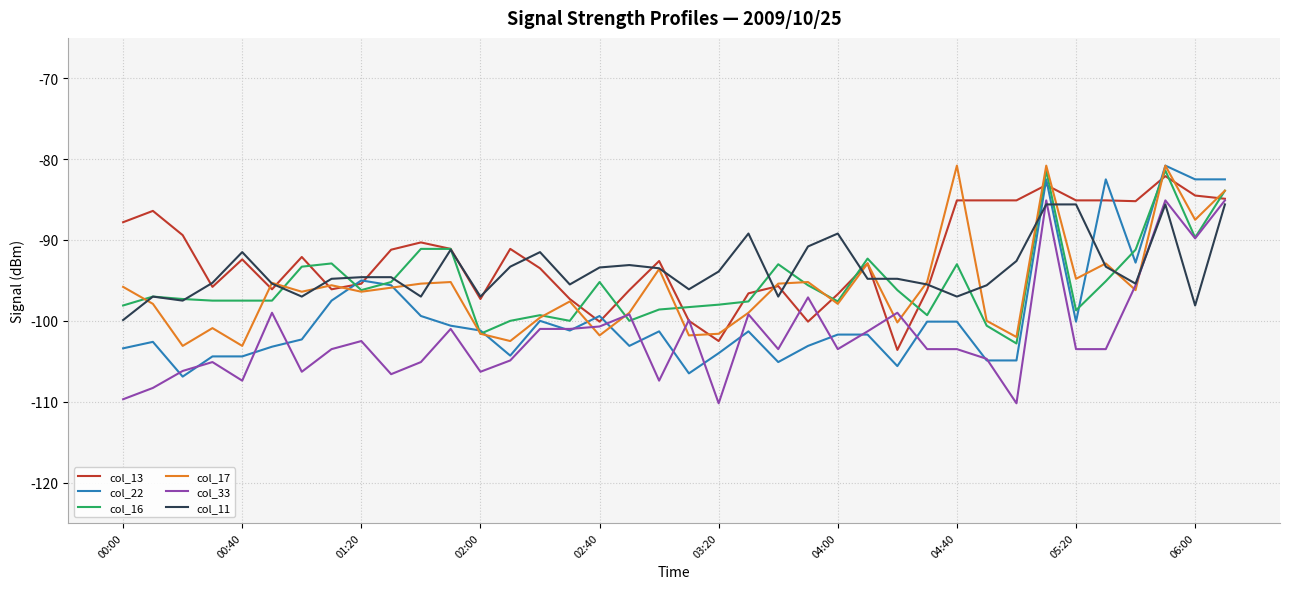

What is the maximum value for col_16?

-81.4